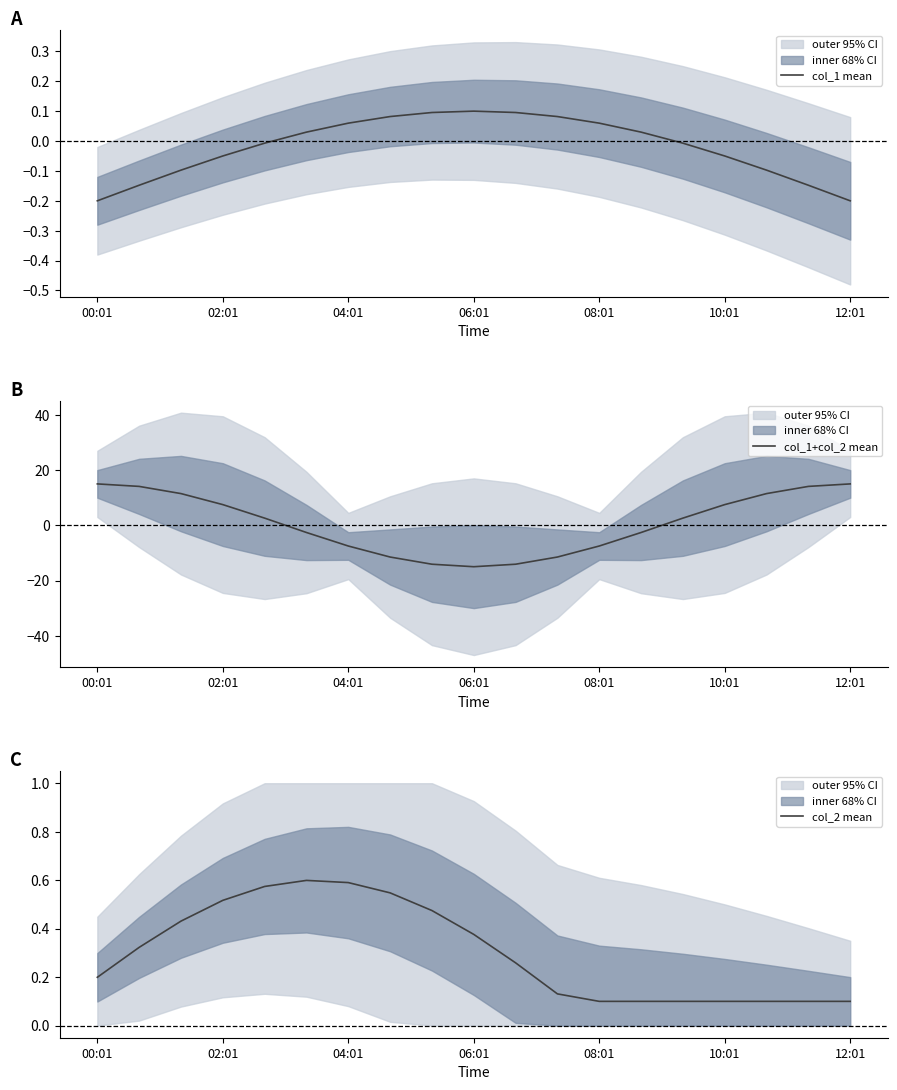

The col_1 mean series shows -0.1 at 10:01. True or false?

False